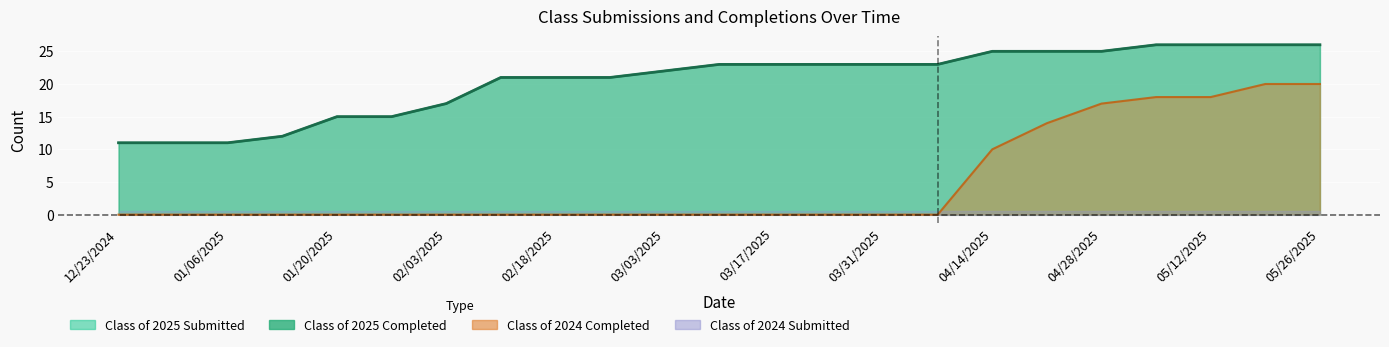

How many values in the Class of 2025 Completed series are below 23?

11